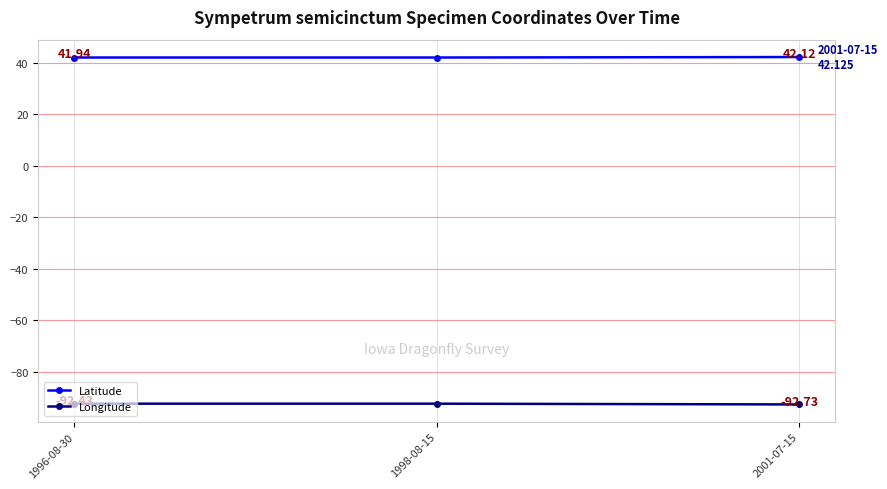

What is the sum of all Latitude values?

126.0